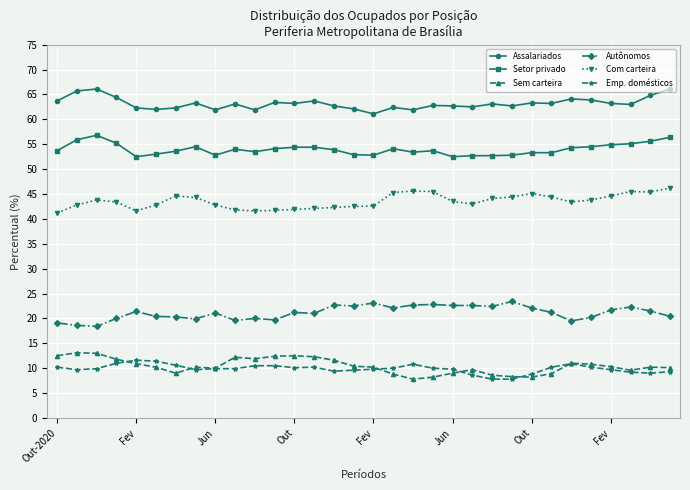

What is the maximum value for Emp. domésticos?

11.6